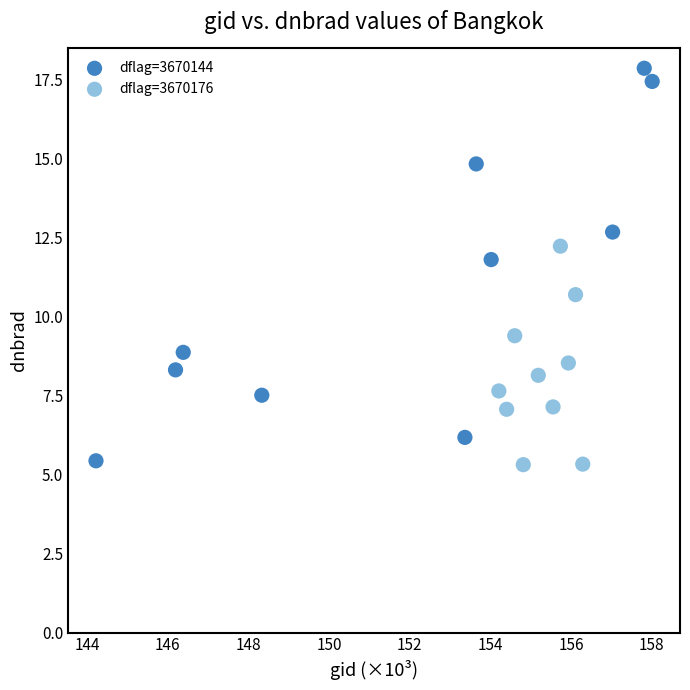

Which series contains the highest Y value?

dflag=3670144